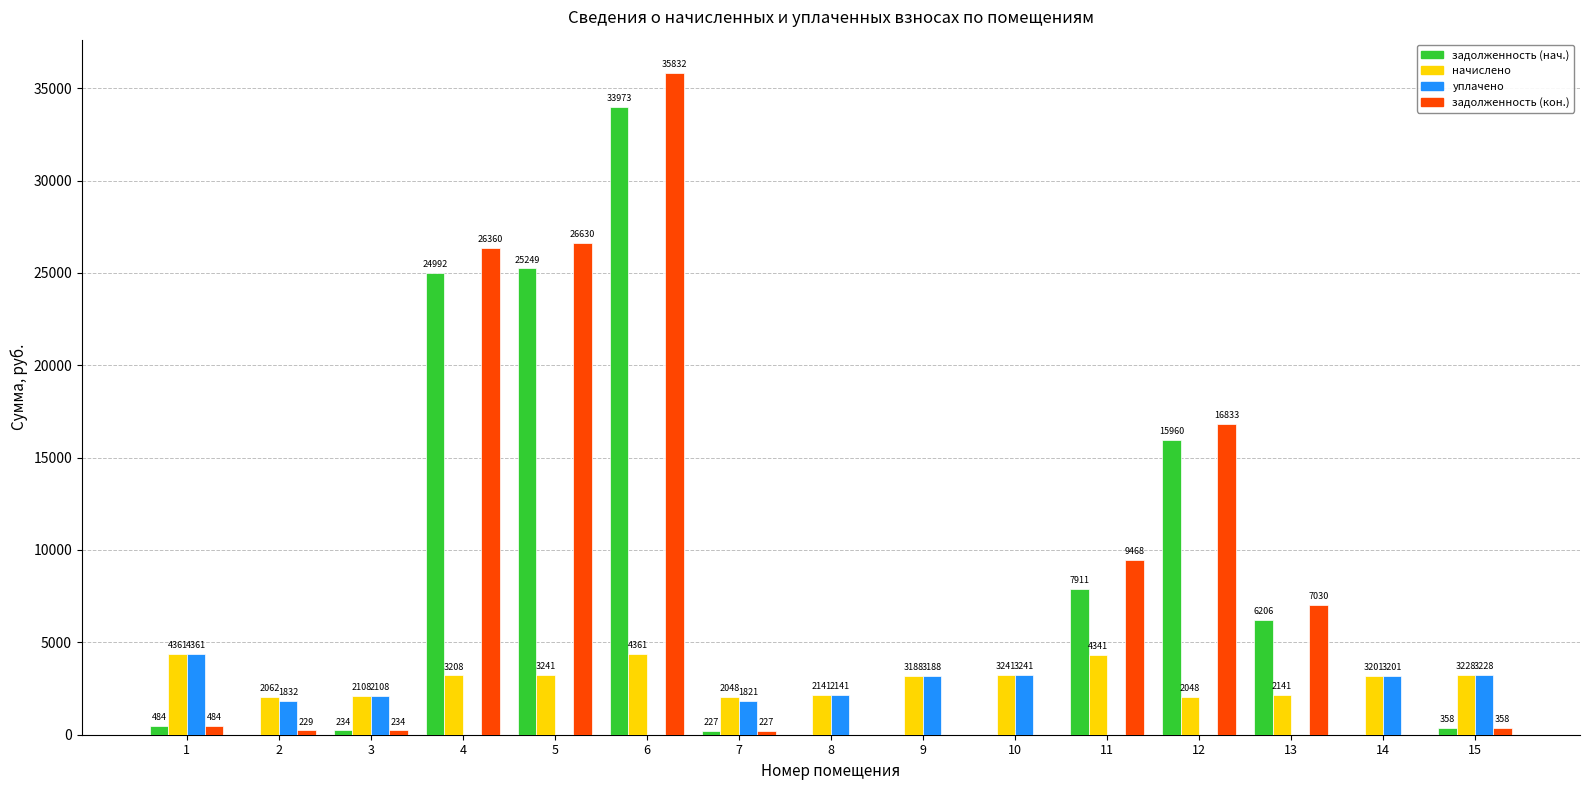

Which series has the largest total across all categories?

задолженность (кон.)